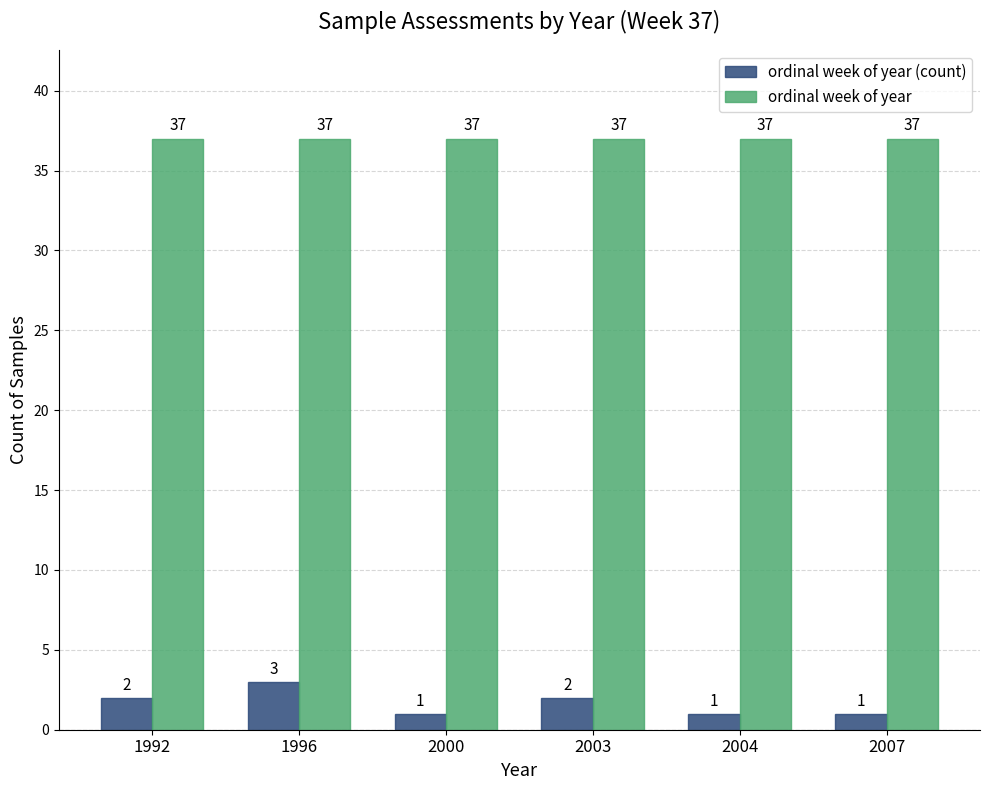

Rank the series by their average value, from lowest to highest.

ordinal week of year (count), ordinal week of year